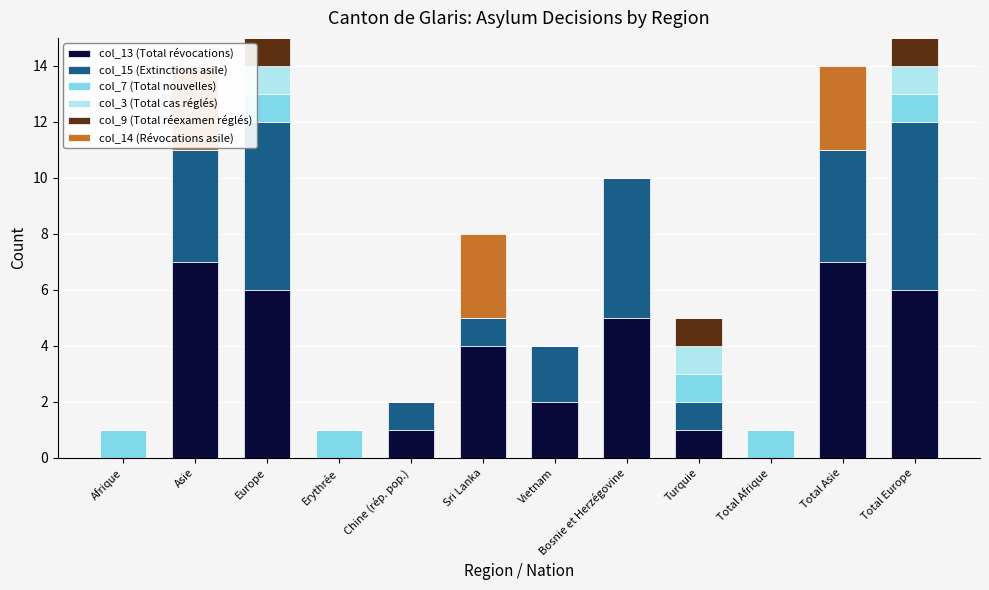

How many series are shown in this chart?

6